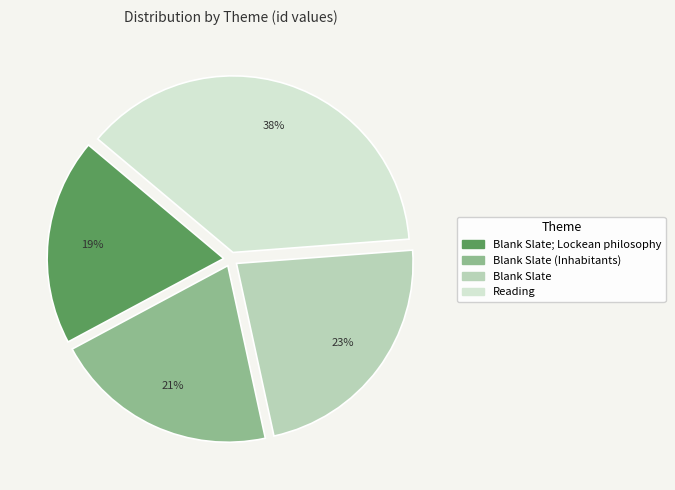

To the nearest percent, what is the average slice percentage?

25%